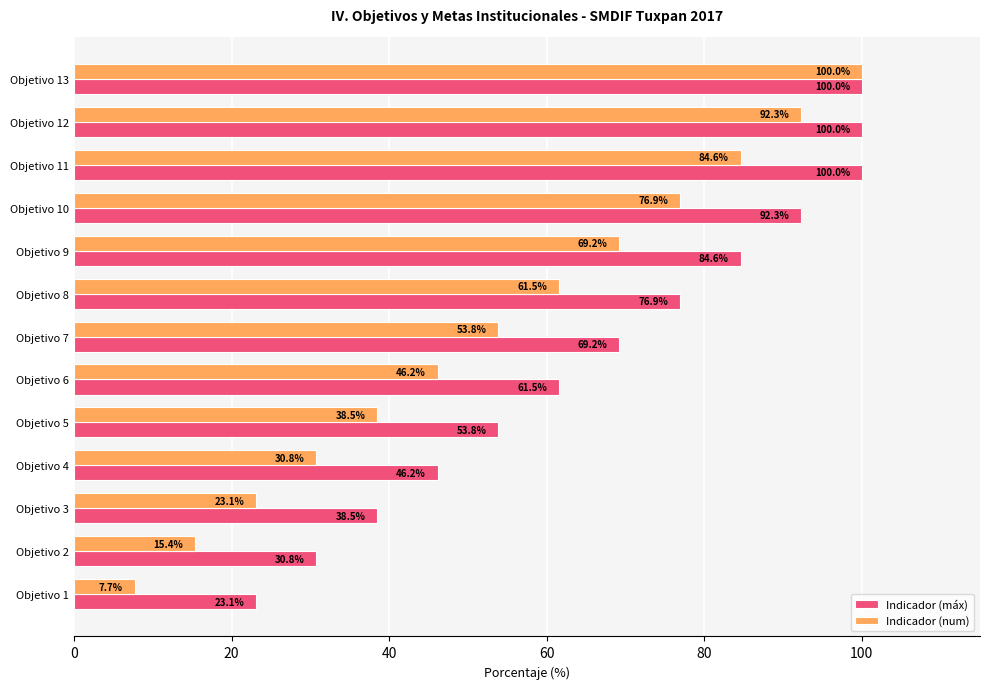

Between Objetivo 1 and Objetivo 13, which series saw the biggest shift?

Indicador (num)